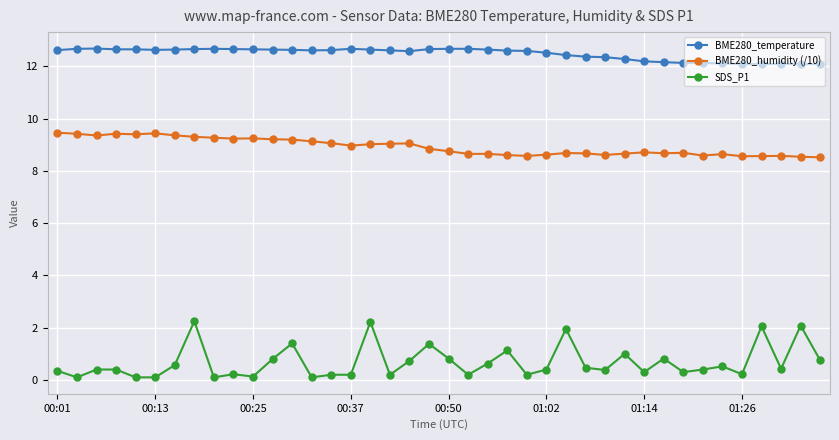

True or false: BME280_temperature has more than 0 points higher than both neighbors.

True